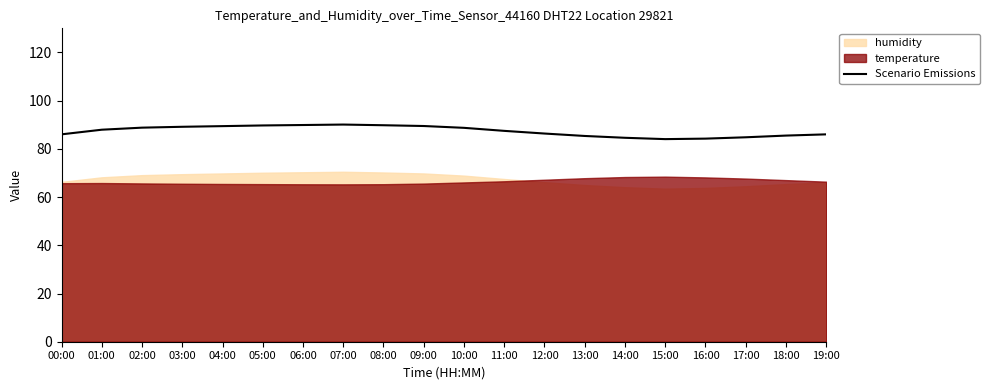

What is the ratio of the value at 10:00 to the value at 02:00?

1.0